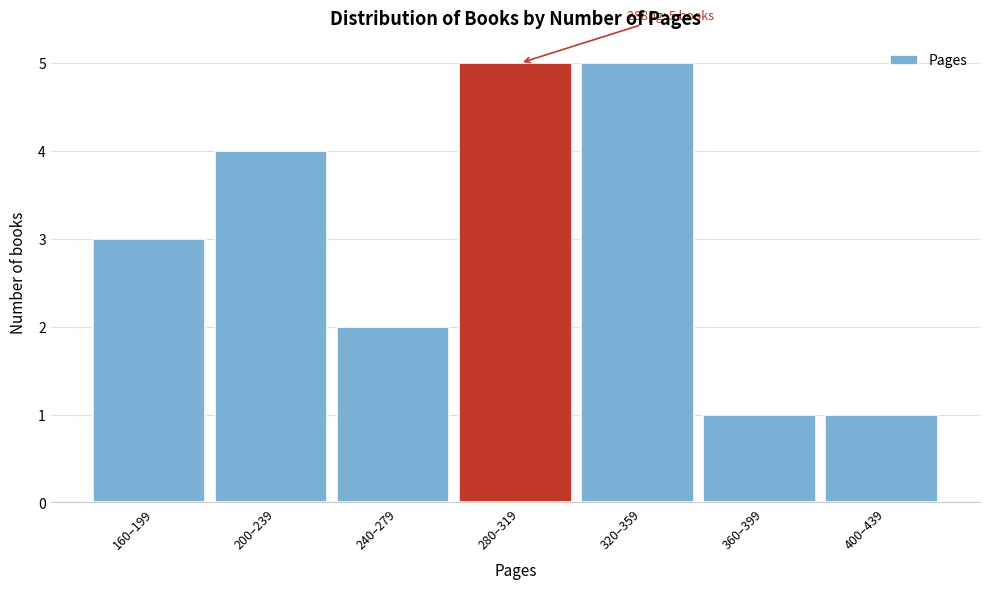

Reading left to right, what are all the values shown in this chart?

3	4	2	5	5	1	1